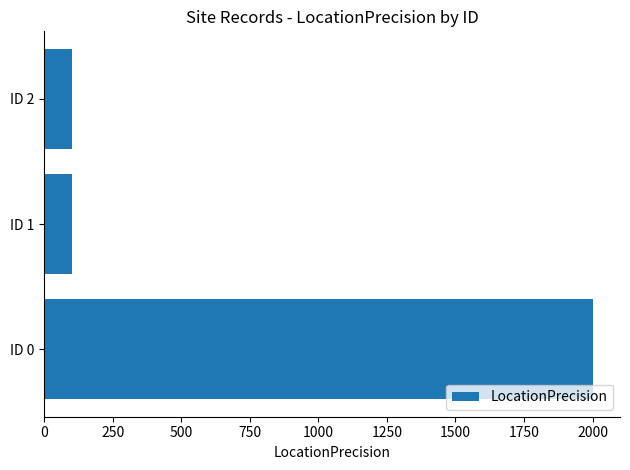

True or false: the data shows 623 at ID 0.

False